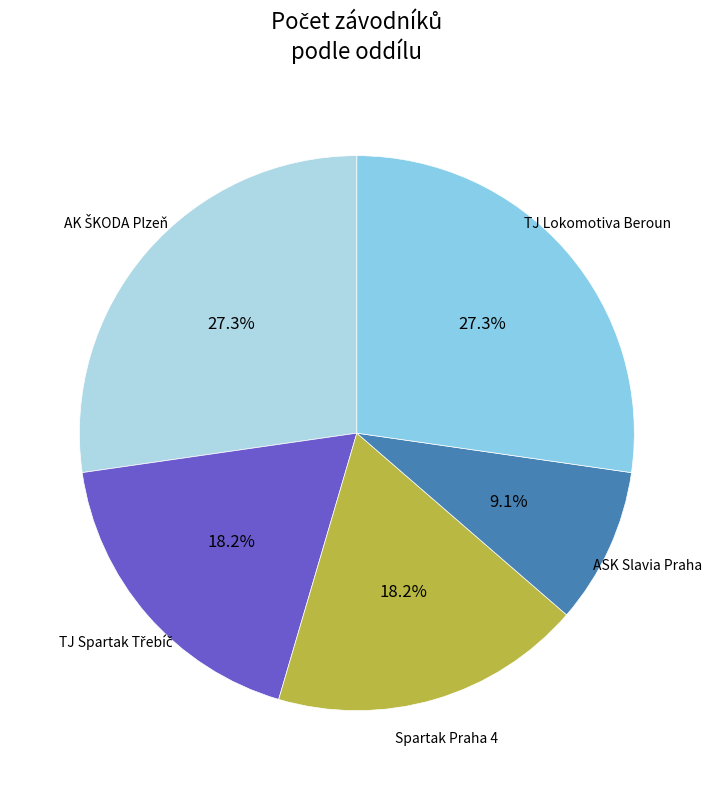

Count the number of slices in the pie.

5